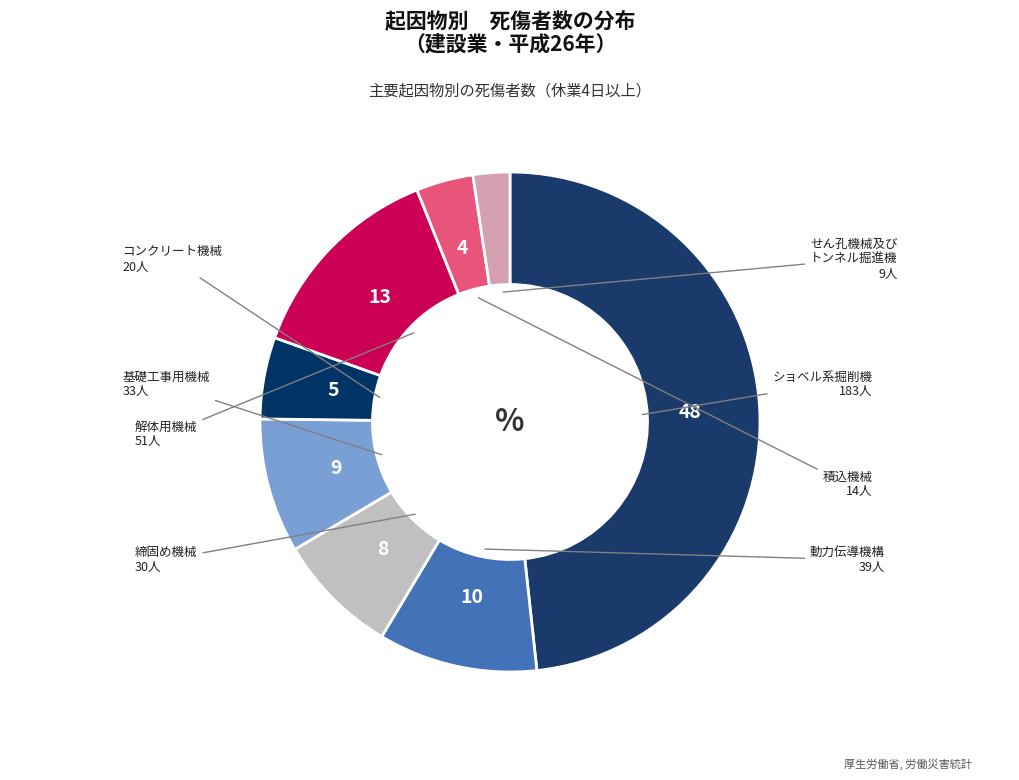

How many segments does this pie chart have?

8